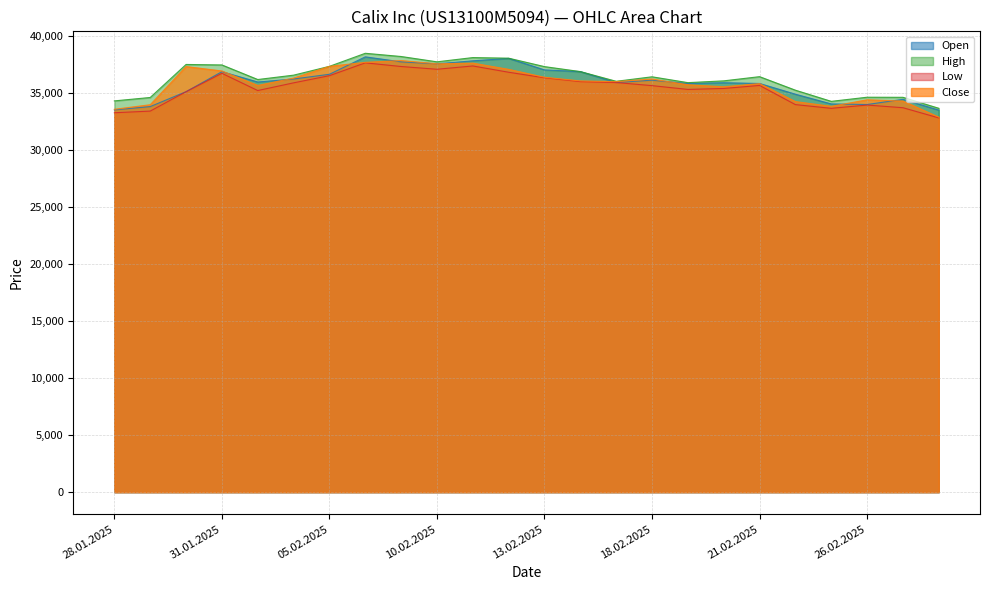

How many lines are shown in the chart?

4